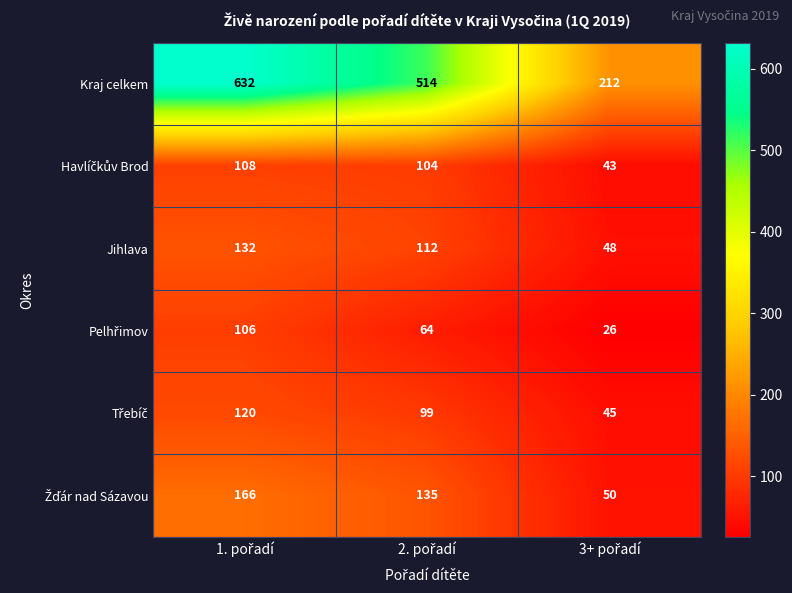

How many data points does each series have?

3